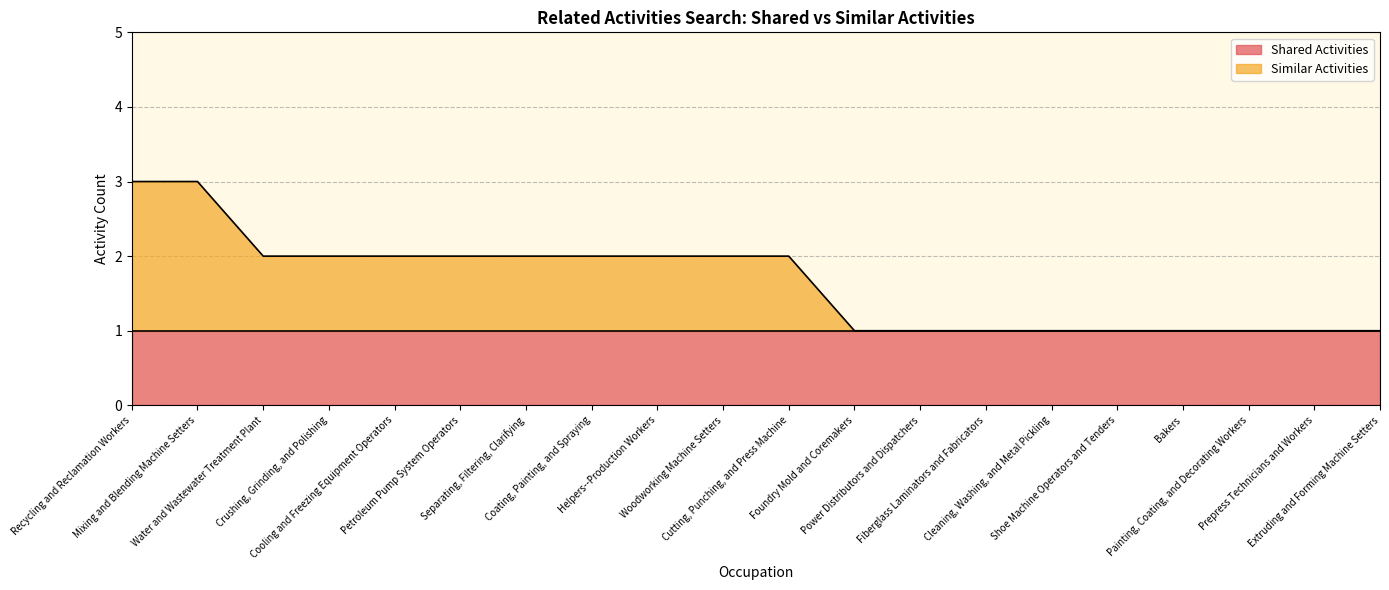

Which has a higher value, Recycling and Reclamation Workers or Fiberglass Laminators and Fabricators?

Recycling and Reclamation Workers